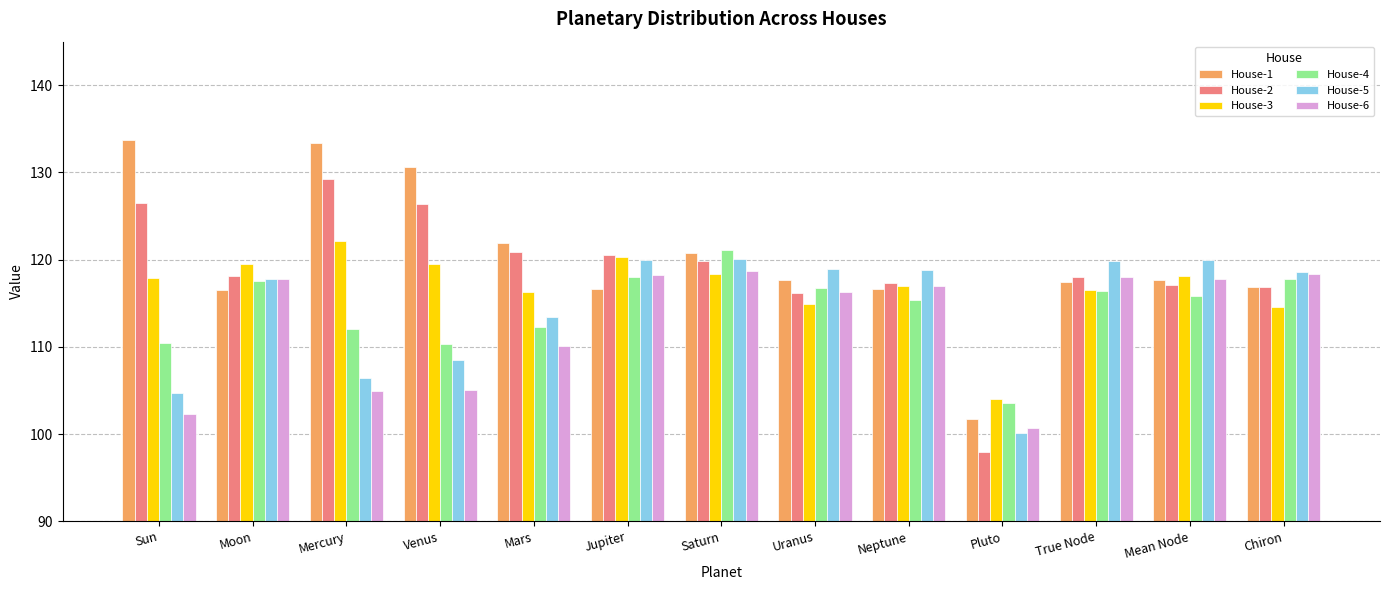

True or false: House-4 has a value of 115.8 at Mean Node.

True